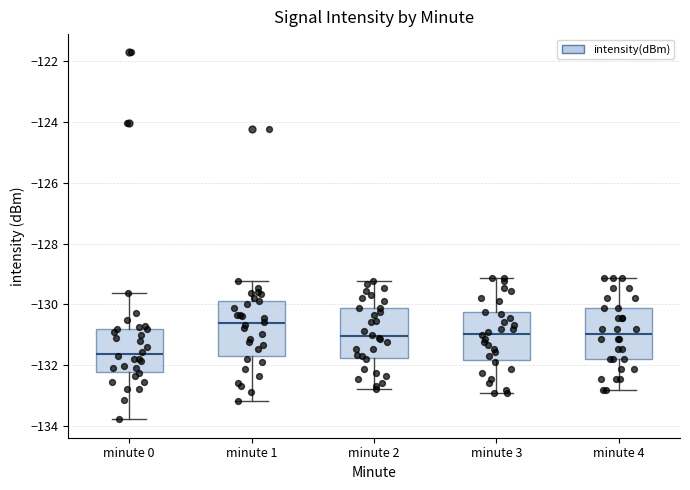

Reading left to right, read every box against the y-axis: the position of its median line, the range the box covers, and the ends of its whiskers. The values are not printed on the chart, so give them approximately, as read against the axis.

minute 0: median -131.6, box -132.2 to -130.8, whiskers -133.8 to -129.6
minute 1: median -130.6, box -131.6 to -129.8, whiskers -133.2 to -129.2
minute 2: median -131.0, box -131.8 to -130.2, whiskers -132.8 to -129.2
minute 3: median -131.0, box -131.8 to -130.2, whiskers -133.0 to -129.2
minute 4: median -131.0, box -131.8 to -130.2, whiskers -132.8 to -129.2